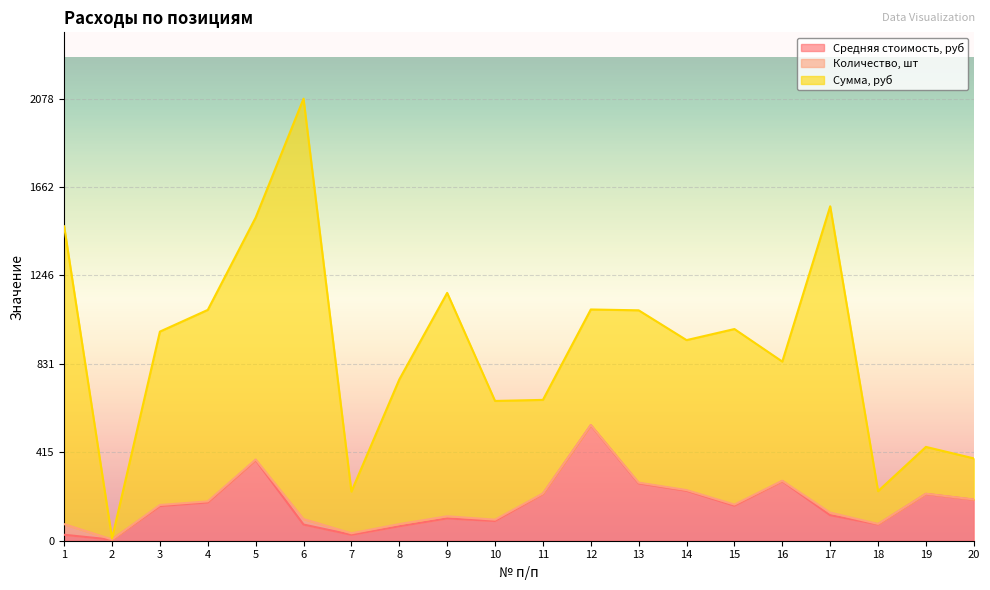

What is the difference between the Сумма, руб values at 11 and 17?

1000